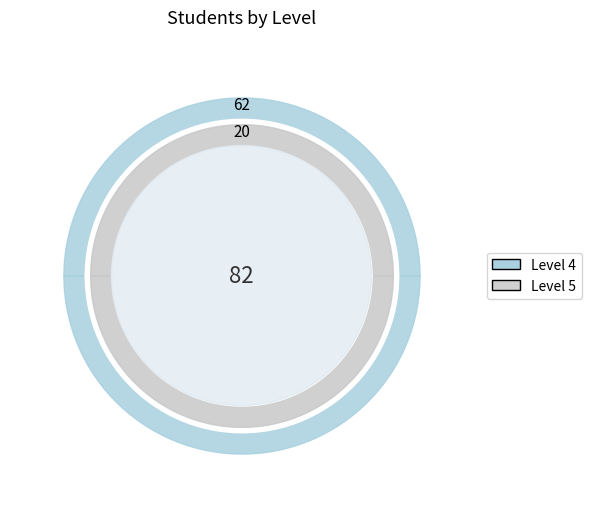

Between Level 4 and Level 5, which is larger?

Level 4